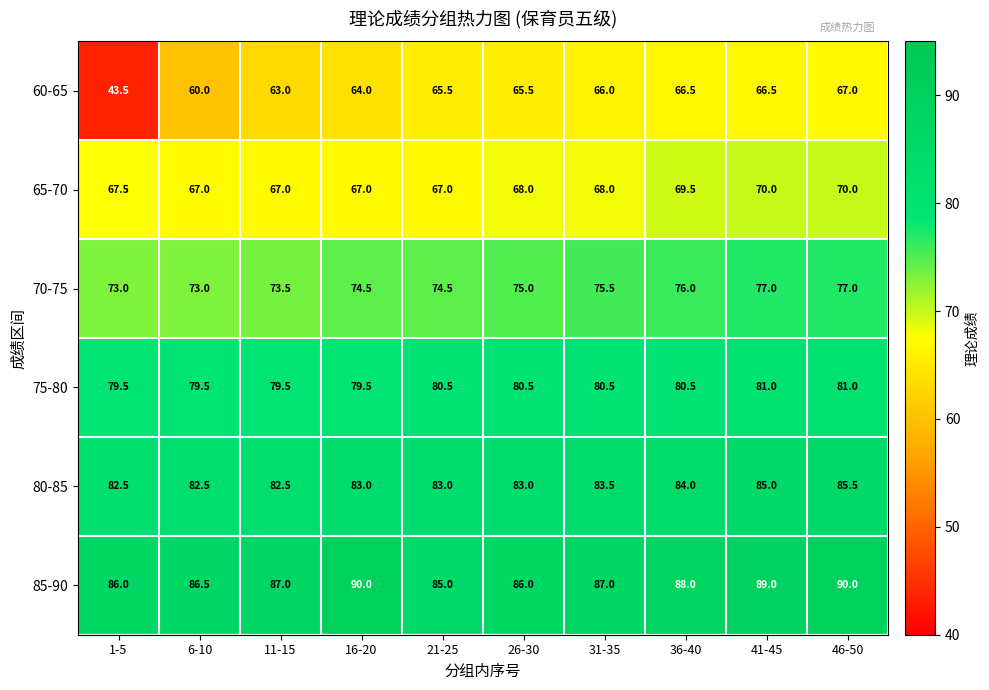

What is the spread (max minus min) of values at 46-50?

23.0